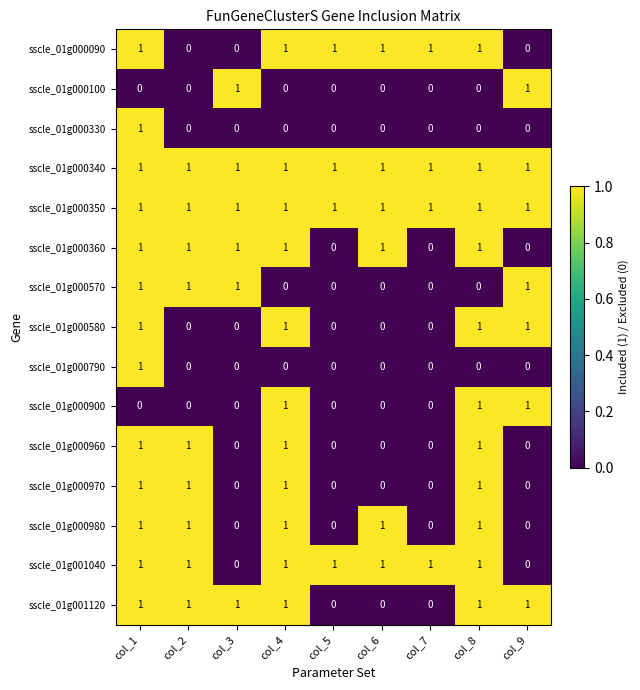

Count the number of categories in the chart.

9